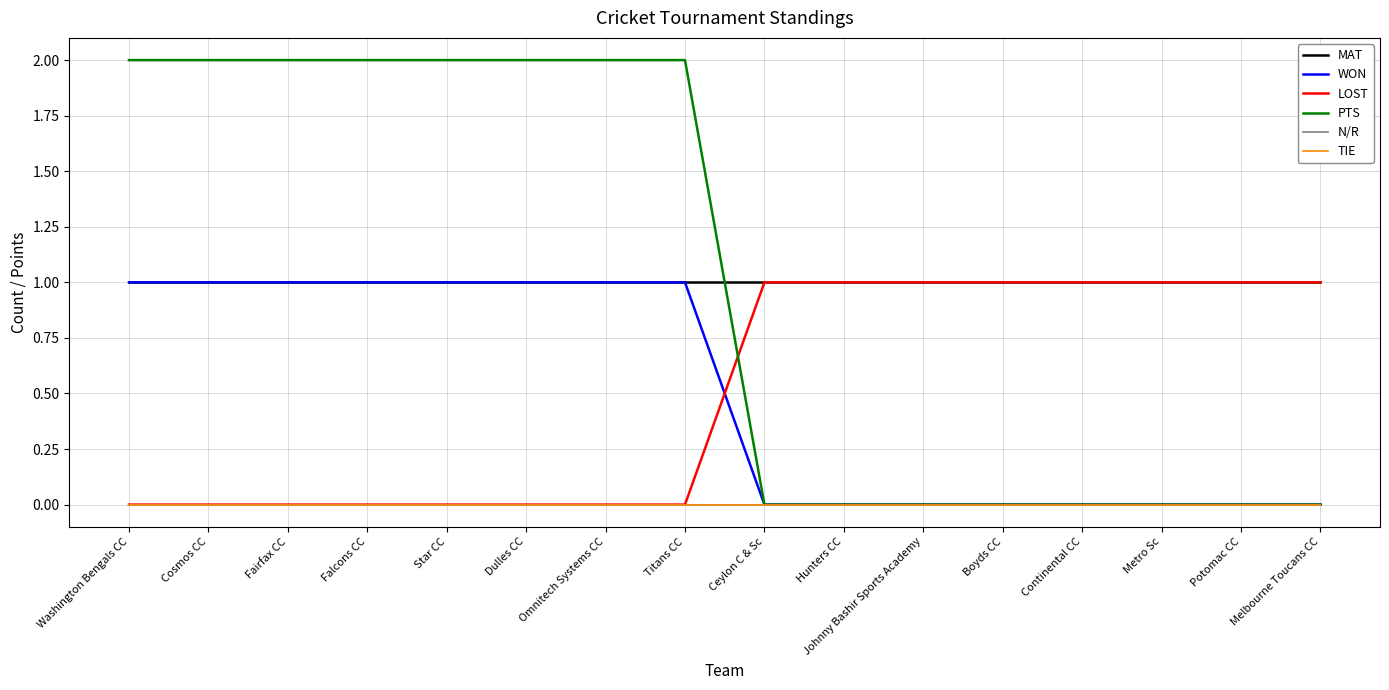

True or false: WON has more than 1 interior local peaks.

False